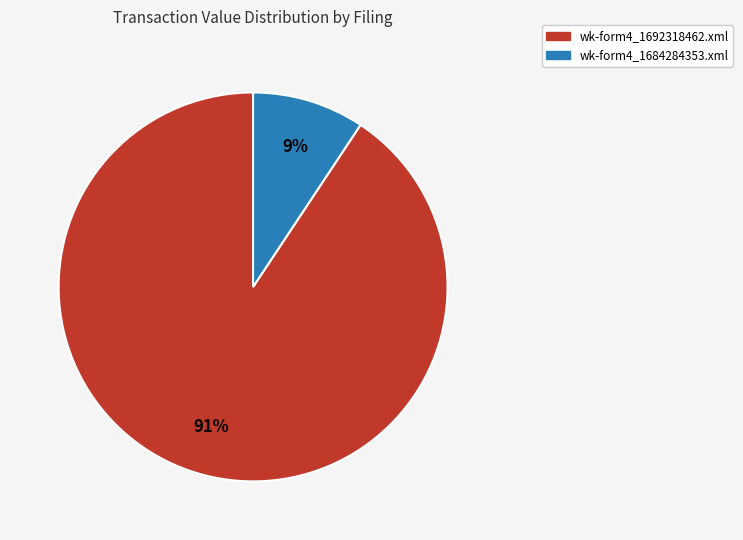

Is it true that wk-form4_1692318462.xml is 91% of the pie?

True